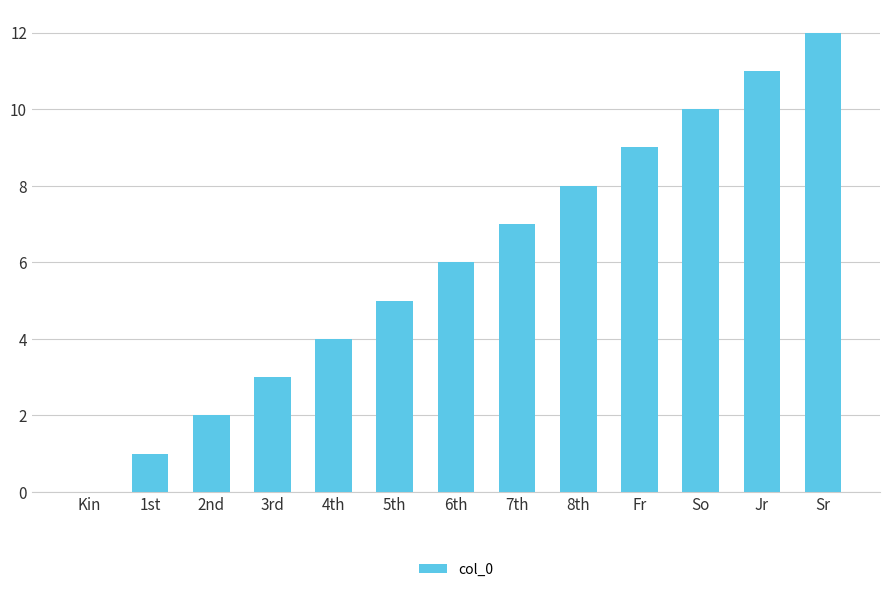

The chart shows a value of 6 at 6th. True or false?

True